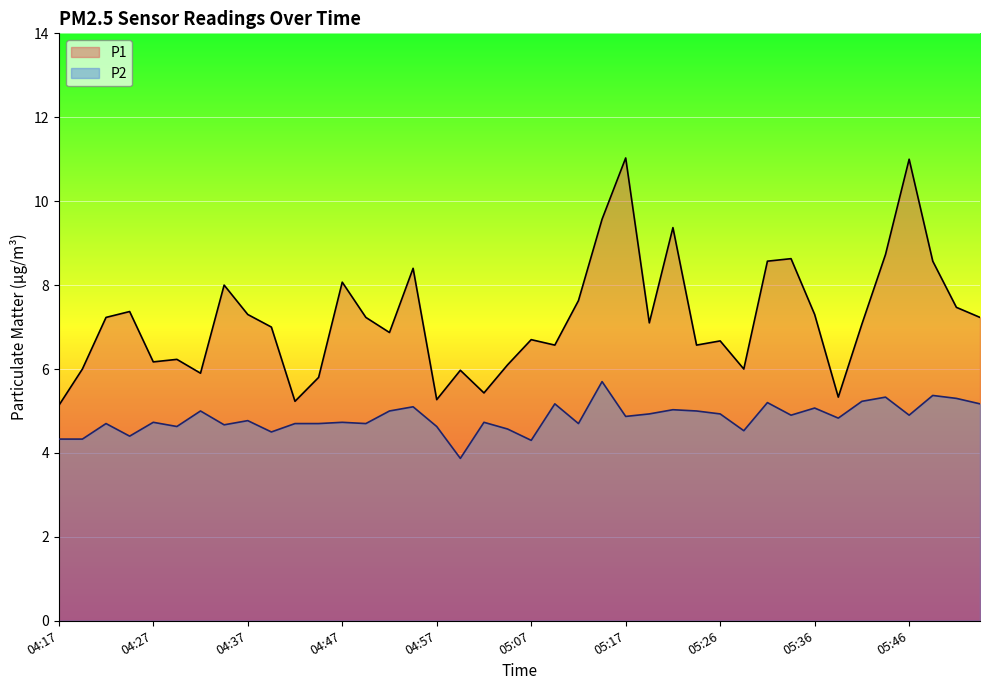

Where is the first local maximum for P1?

04:24